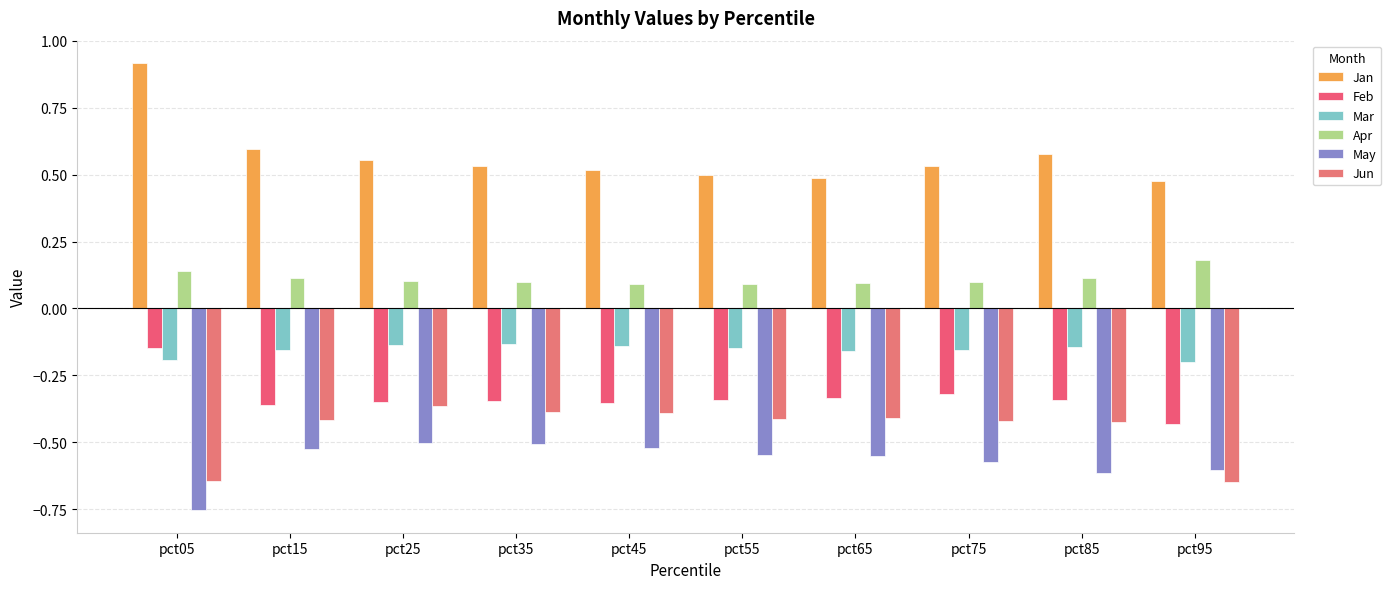

What is the value of the Jan bar at the 10th from the left?

0.5